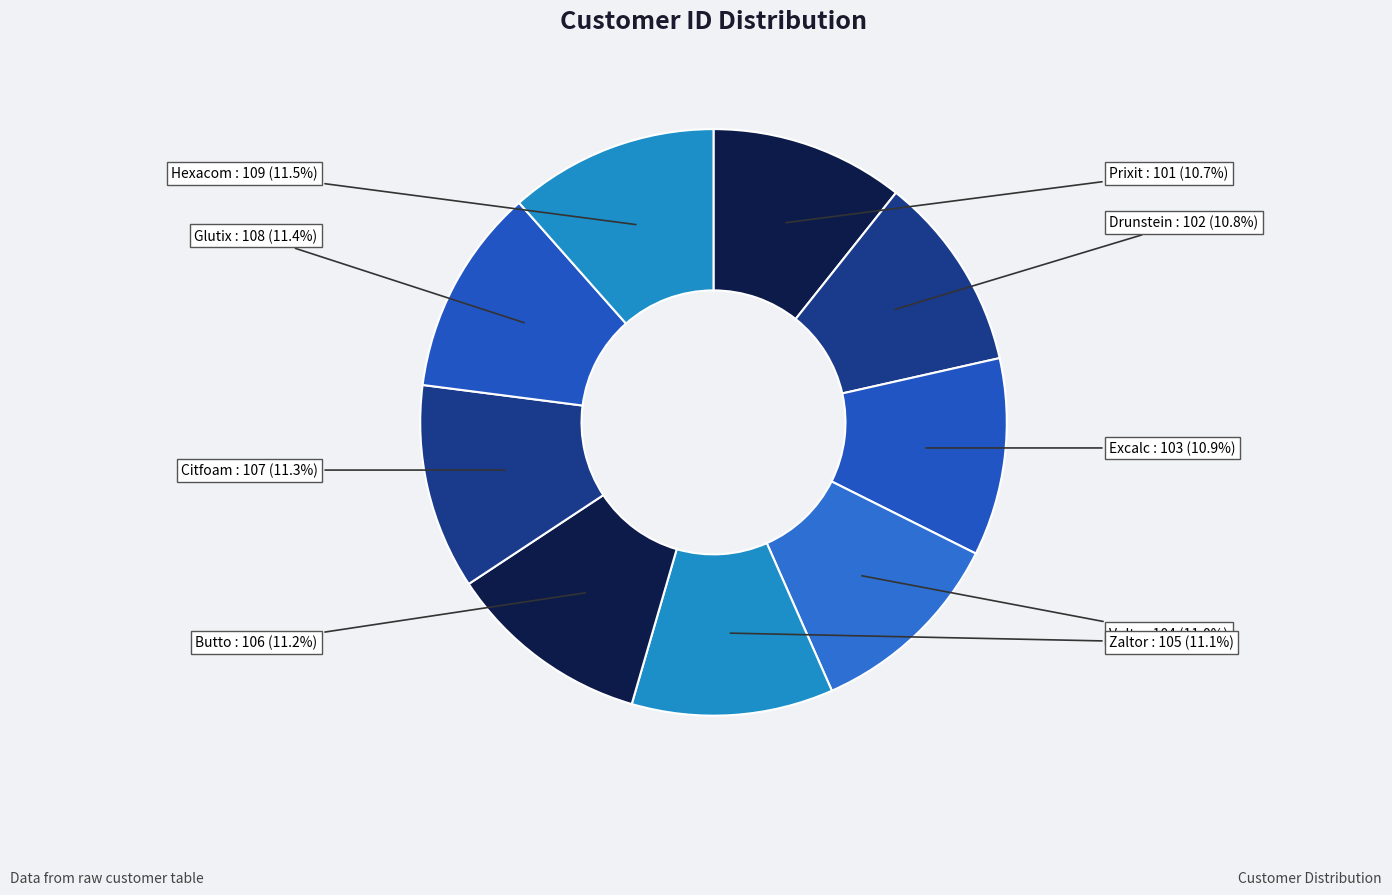

Do Butto and Prixit together represent more than half of the pie?

No